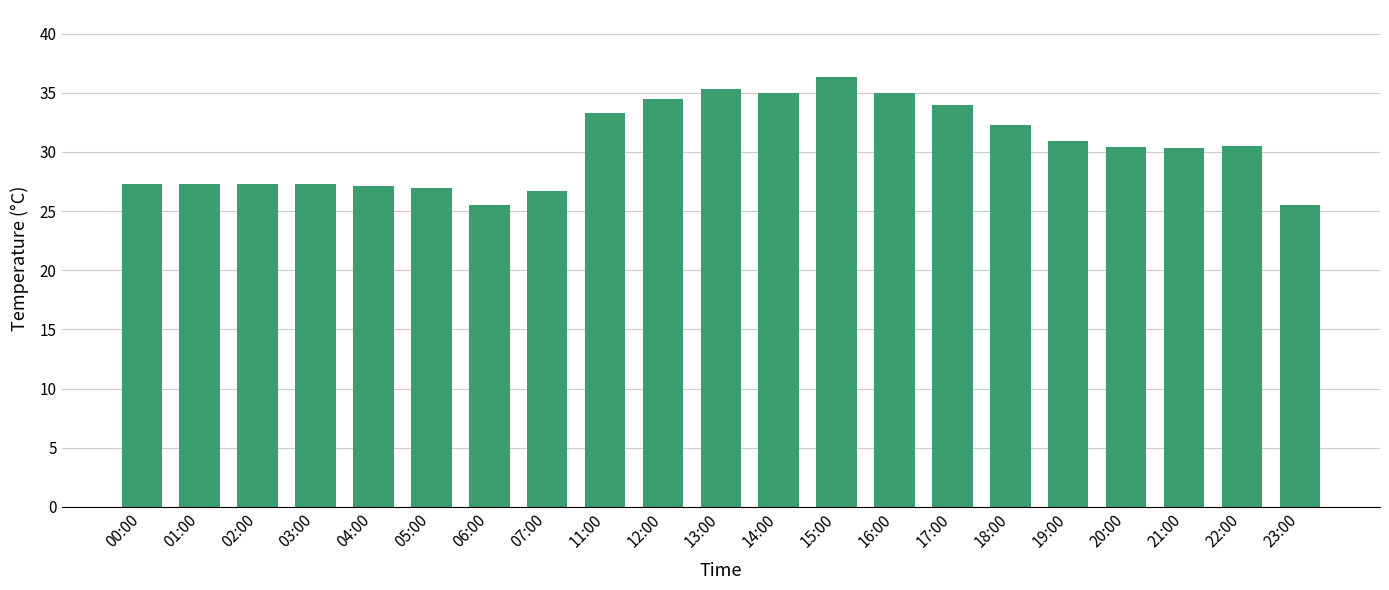

Is it true that the value at 19:00 is 30.9?

True